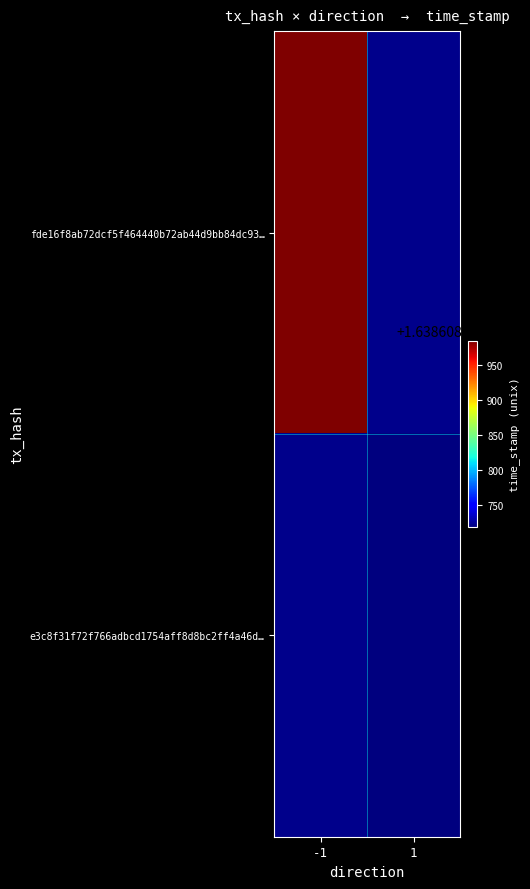

Is it true that fde16f8ab72dcf5f464440b72ab44d9bb84dc93 equals 0 at direction?

False